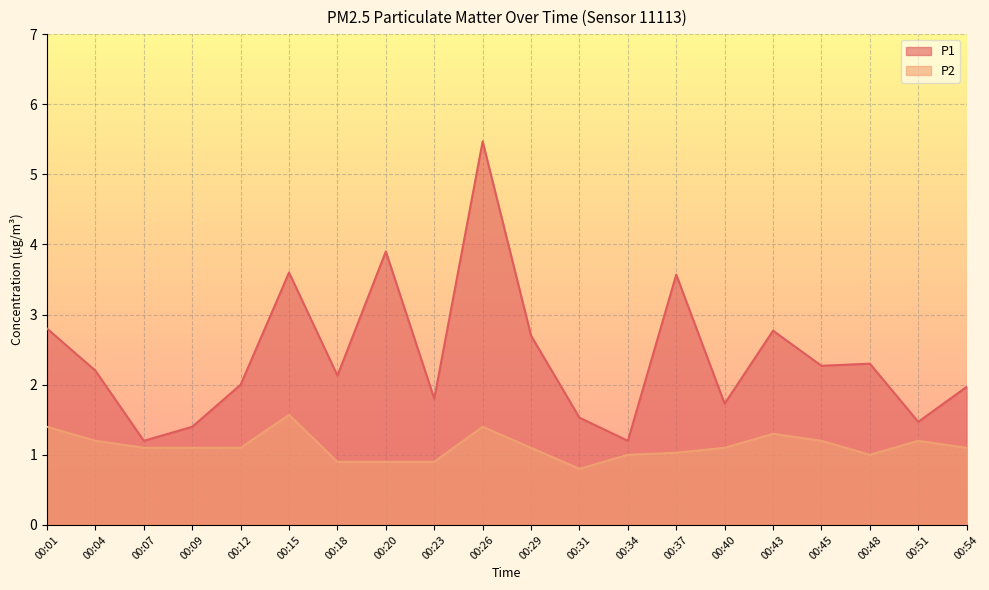

How many interior local valleys does the P2 series have?

2